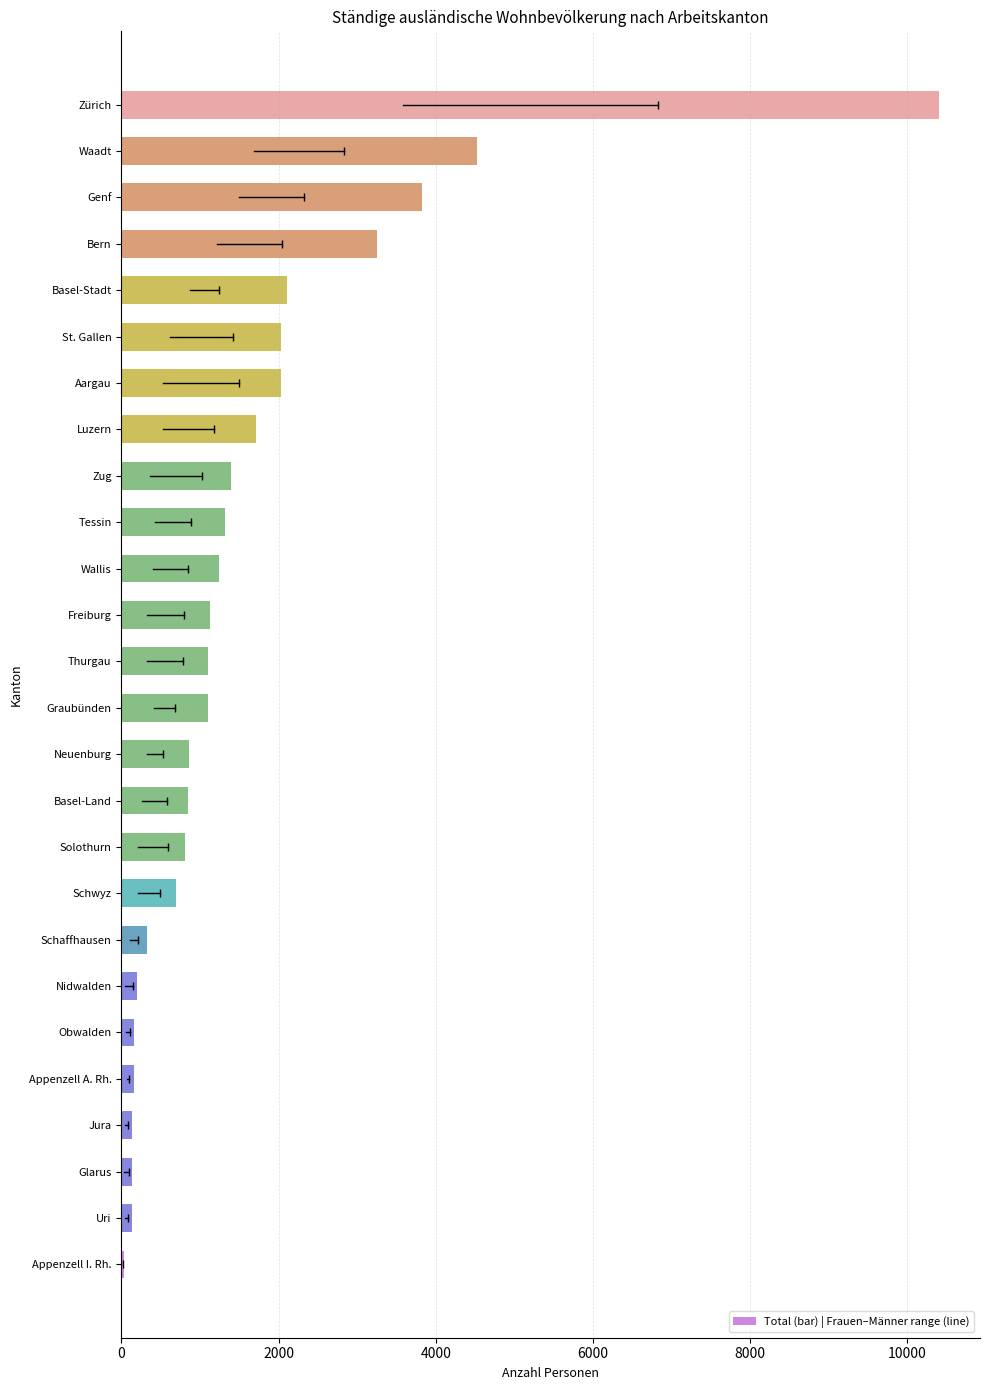

Where is the data nearest to the value 5222?

Waadt